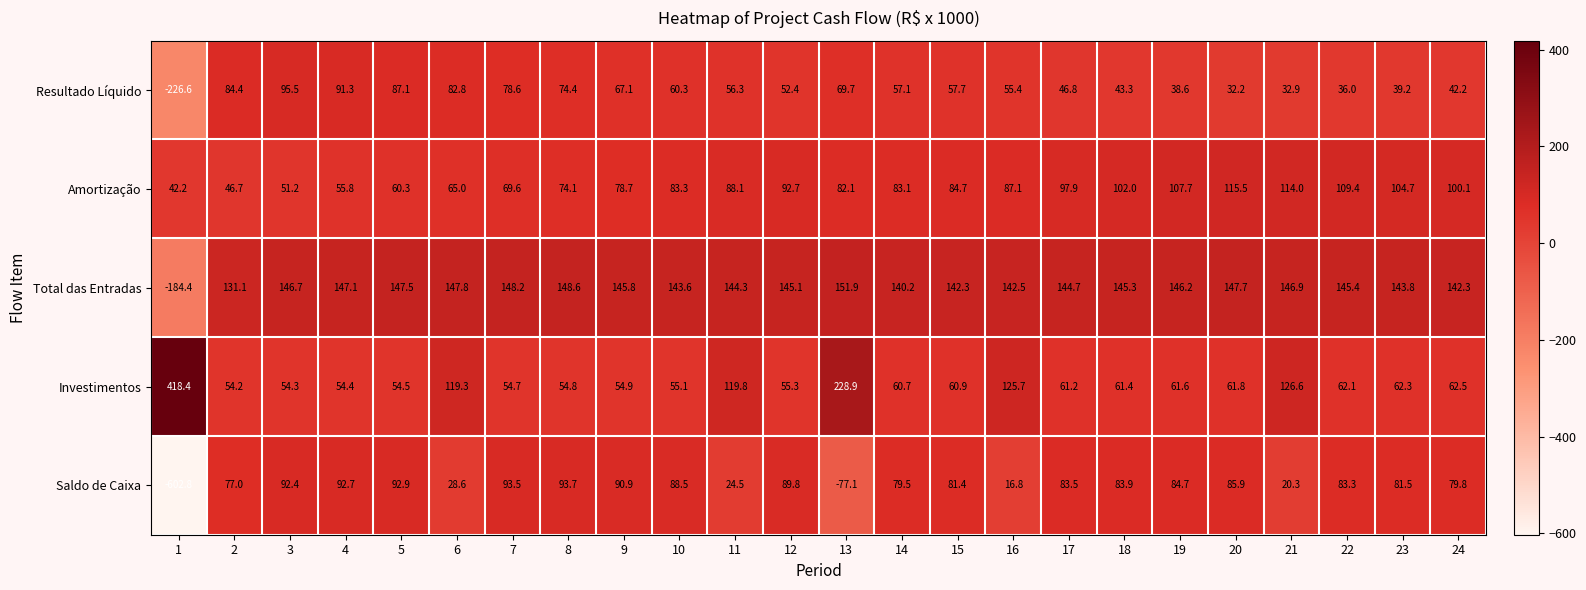

What is the sum of the Total das Entradas values at 24 and 15?

284.6